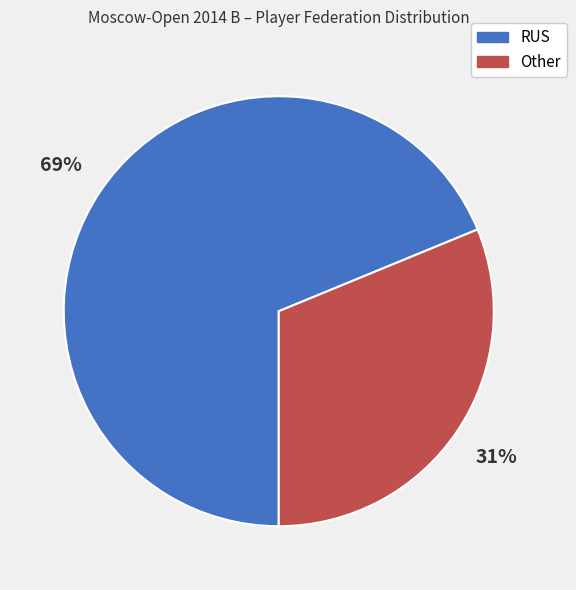

Rank the categories by value from highest to lowest.

RUS, Other